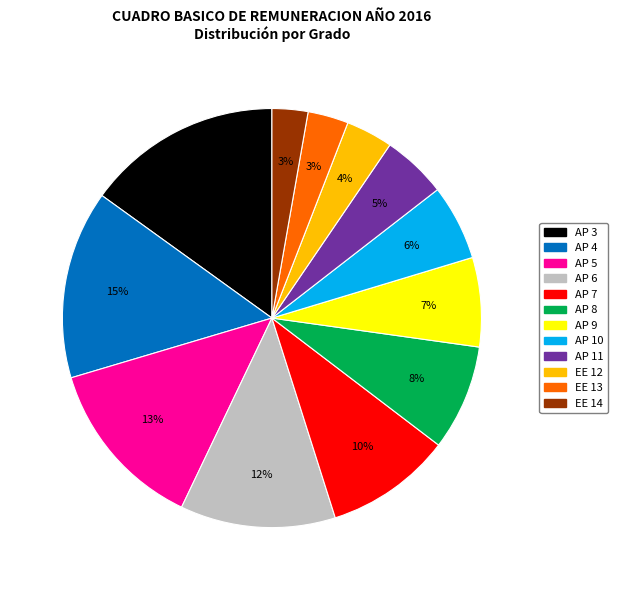

True or false: AP 8 accounts for 8% of the total.

True